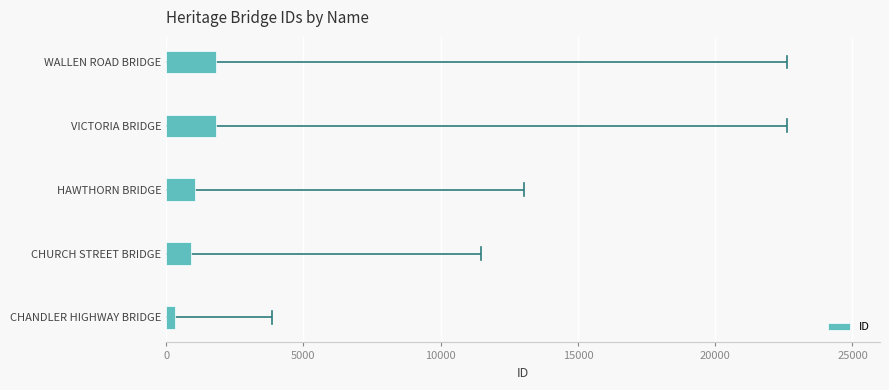

What is the sum of all values?

5885.4